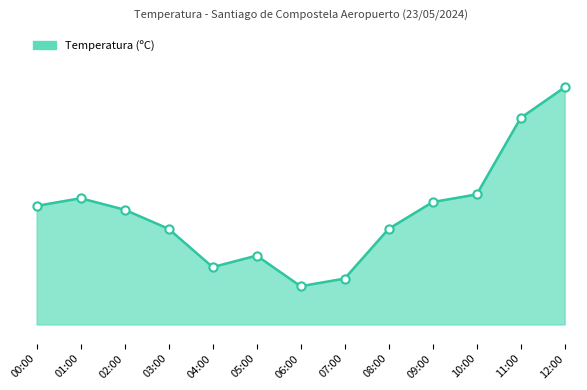

What is the change in value from 08:00 to 11:00?

+2.9